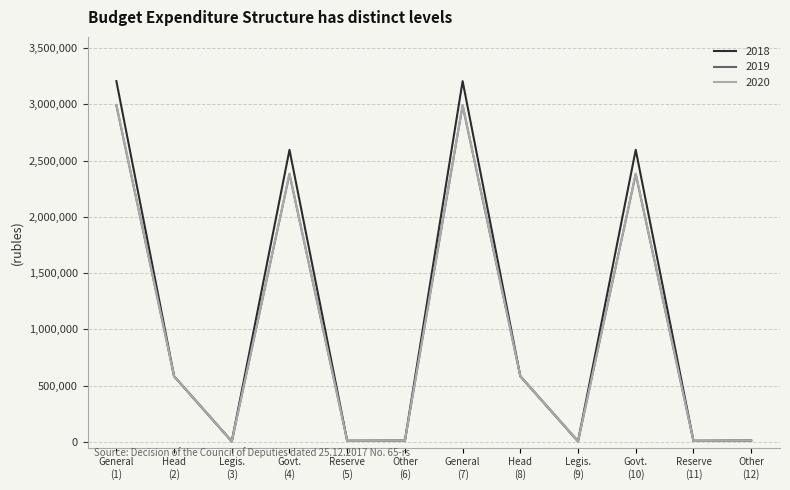

Which series has the widest spread of values?

2018